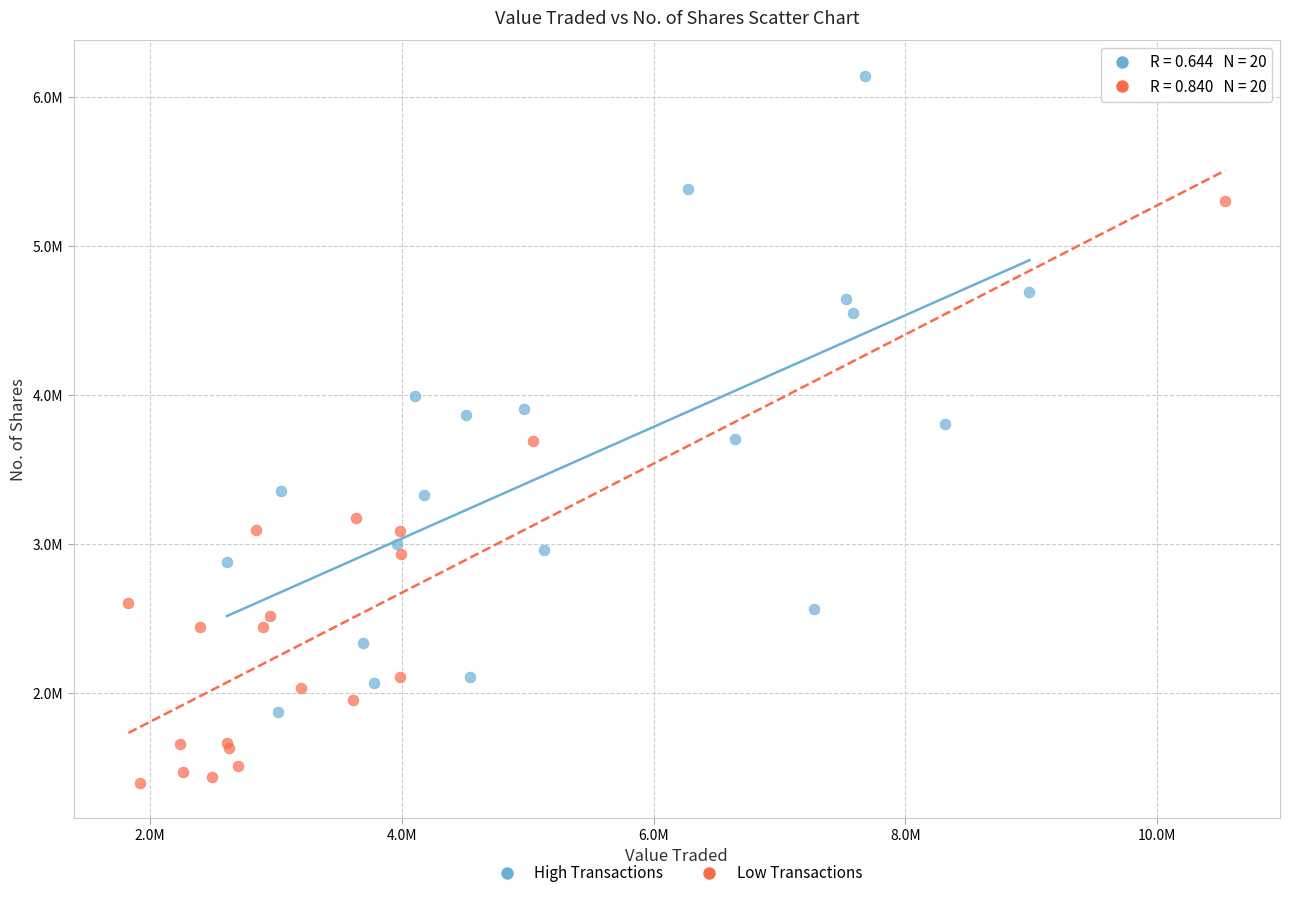

What are all the series names shown in the legend?

High Transactions, Low Transactions